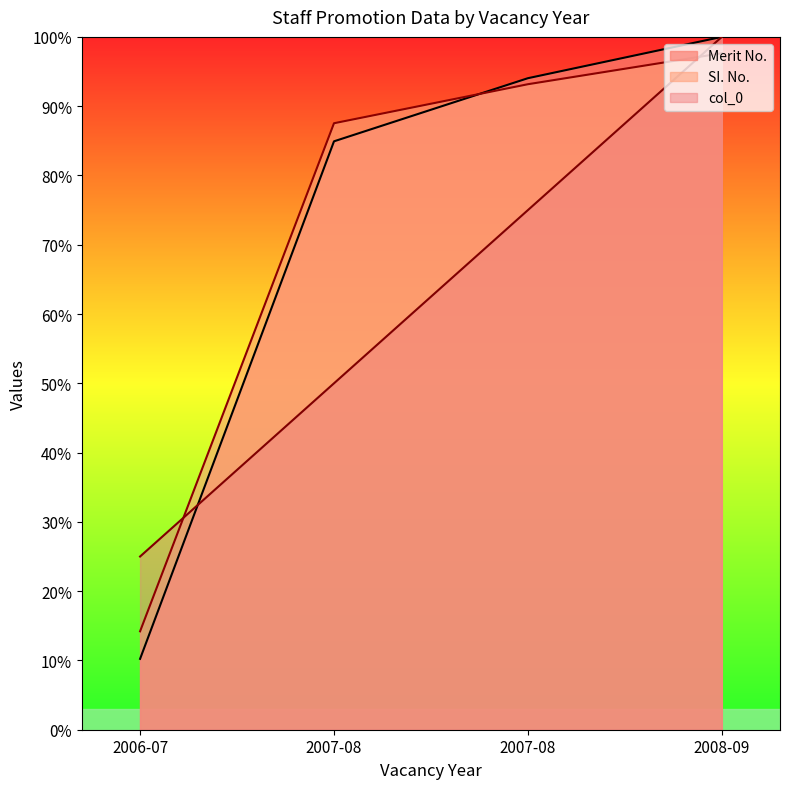

Rank the series by their maximum value, from lowest to highest.

SI. No., col_0, Merit No.